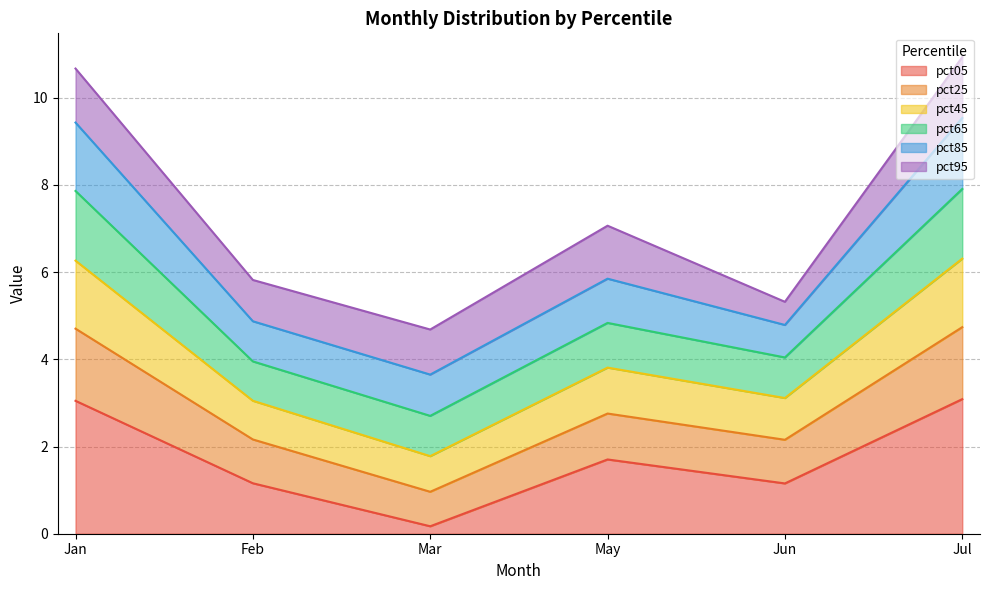

At which category is the sum across all series the highest?

Jul